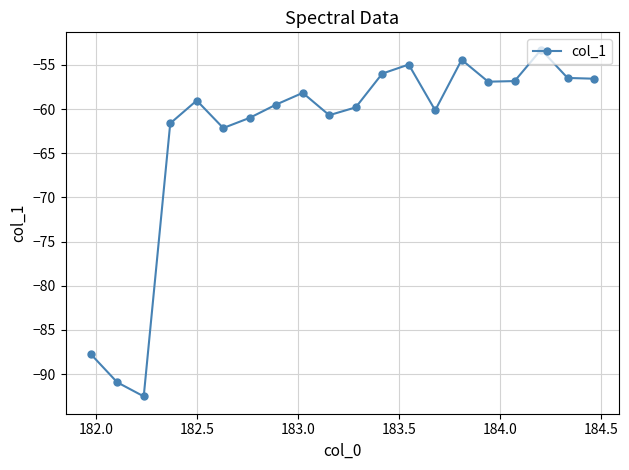

What is the minimum value shown in the chart?

-92.5